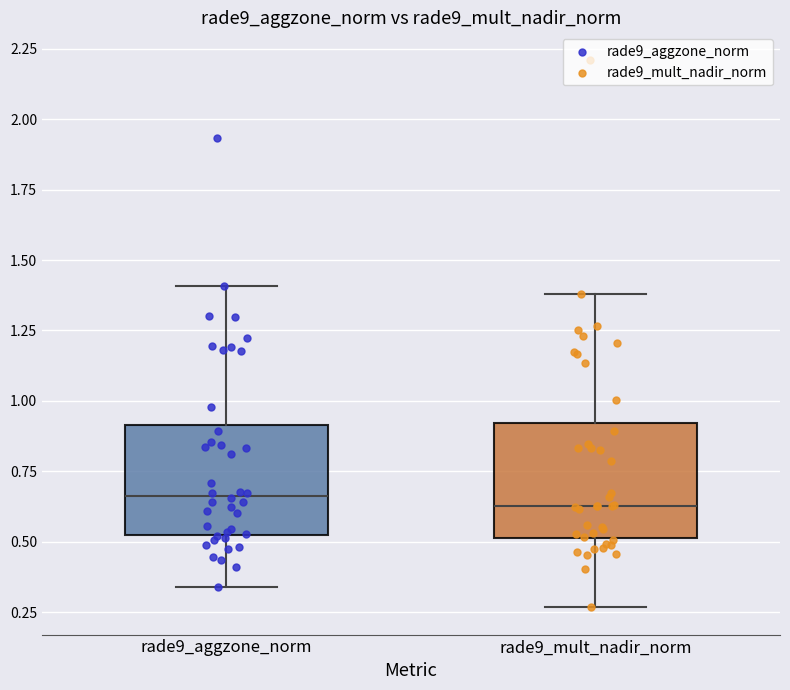

Reading left to right, read every box against the y-axis: the position of its median line, the range the box covers, and the ends of its whiskers. The values are not printed on the chart, so give them approximately, as read against the axis.

rade9_aggzone_norm: median 0.65, box 0.50 to 0.90, whiskers 0.35 to 1.40
rade9_mult_nadir_norm: median 0.65, box 0.50 to 0.90, whiskers 0.25 to 1.40